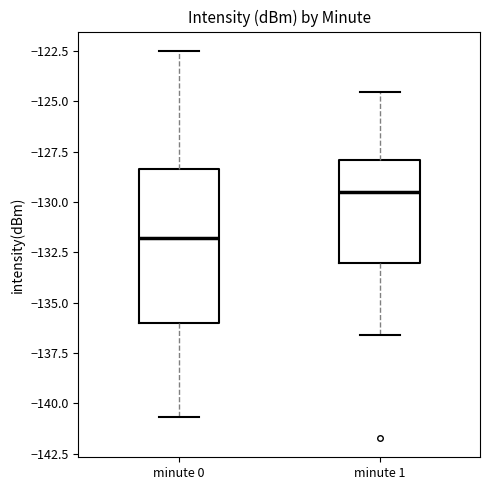

Where does the median line of the box for minute 1 sit on the y-axis? The values are not printed on the chart, so give them approximately, as read against the axis.

-129.5